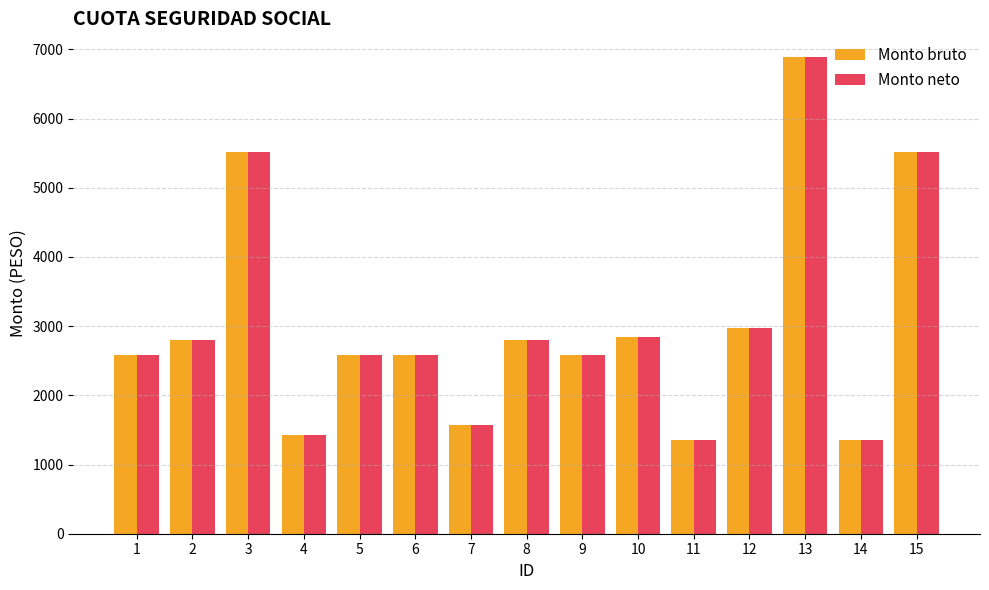

What is the difference between the Monto bruto values at 7 and 9?

1014.7